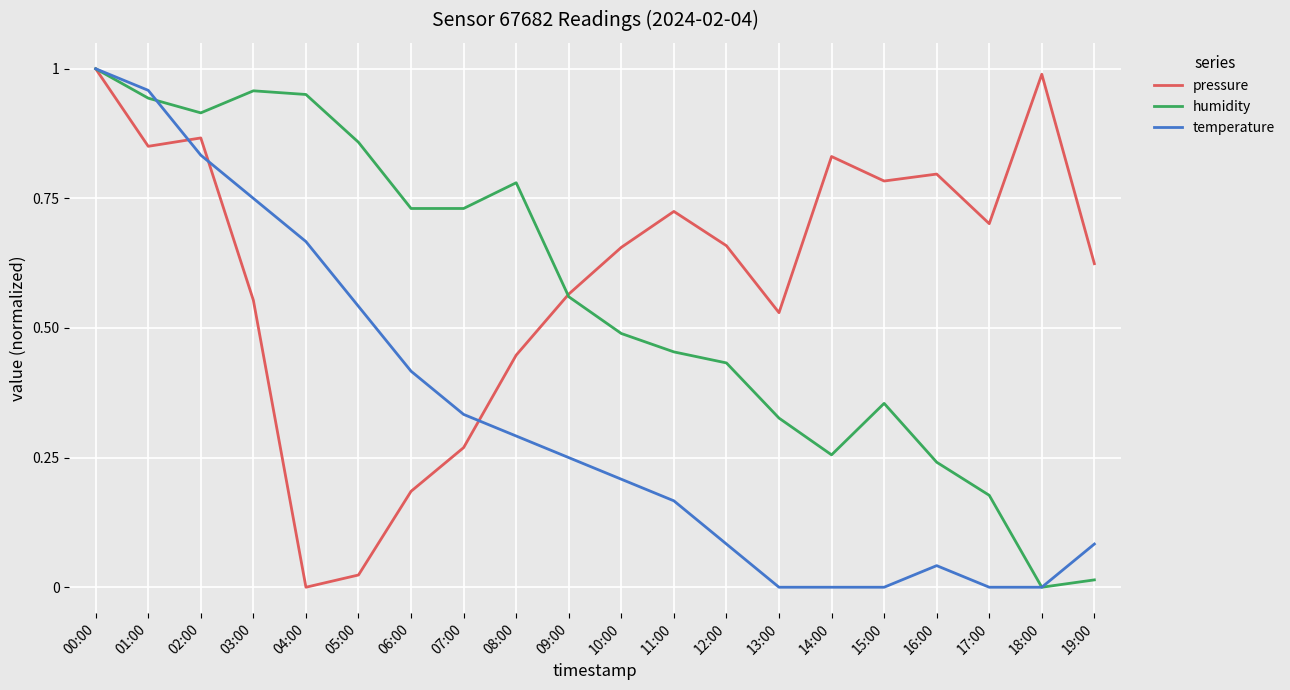

Is it true that humidity equals 0.4 at 01:00?

False